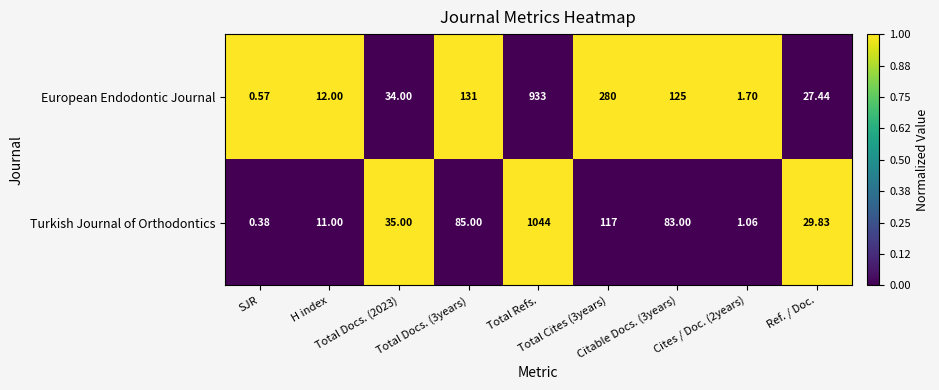

Rank the series by their average value, from lowest to highest.

Turkish Journal of Orthodontics, European Endodontic Journal